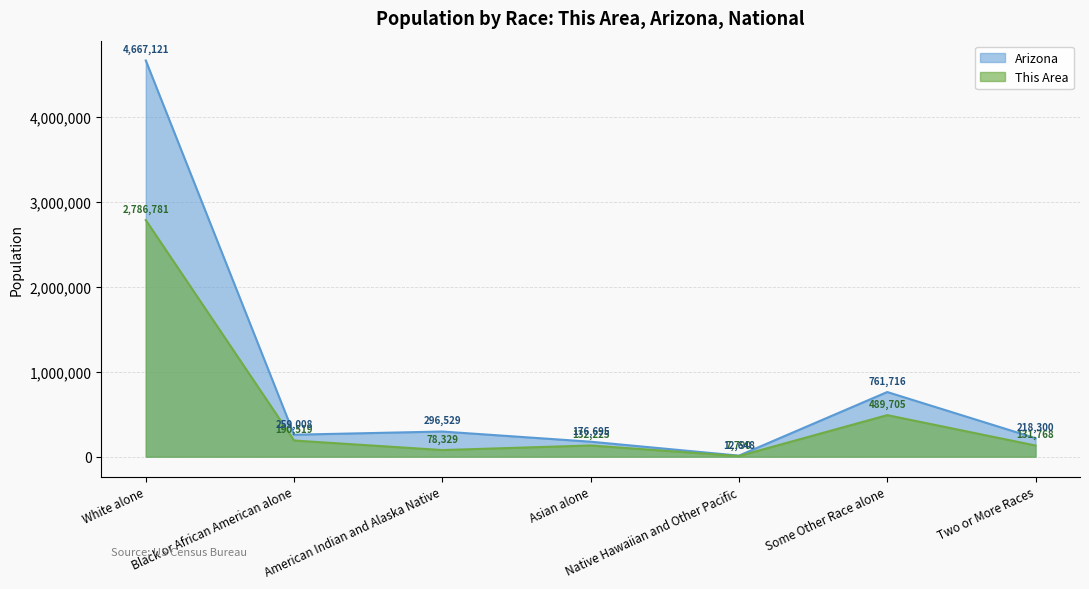

In This Area, how many points are lower than both neighbors (excluding endpoints)?

2